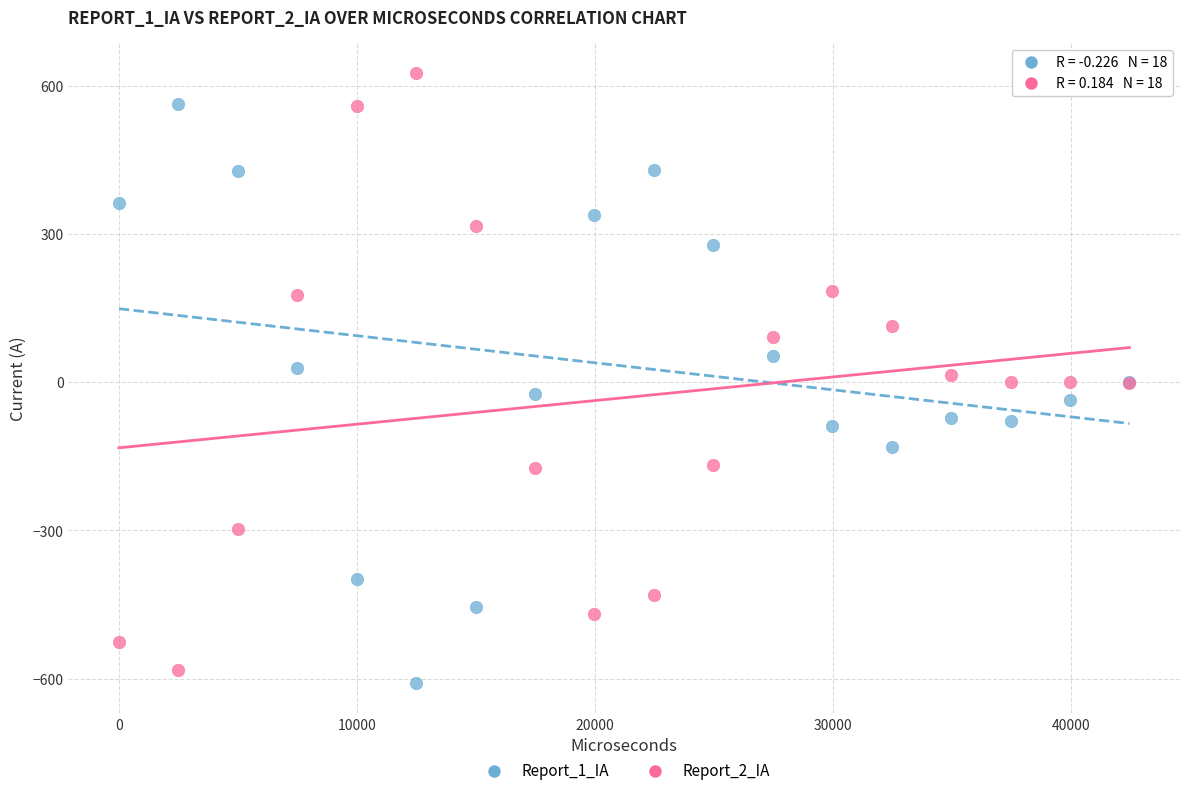

Which series reaches the minimum Y coordinate?

Report_1_IA